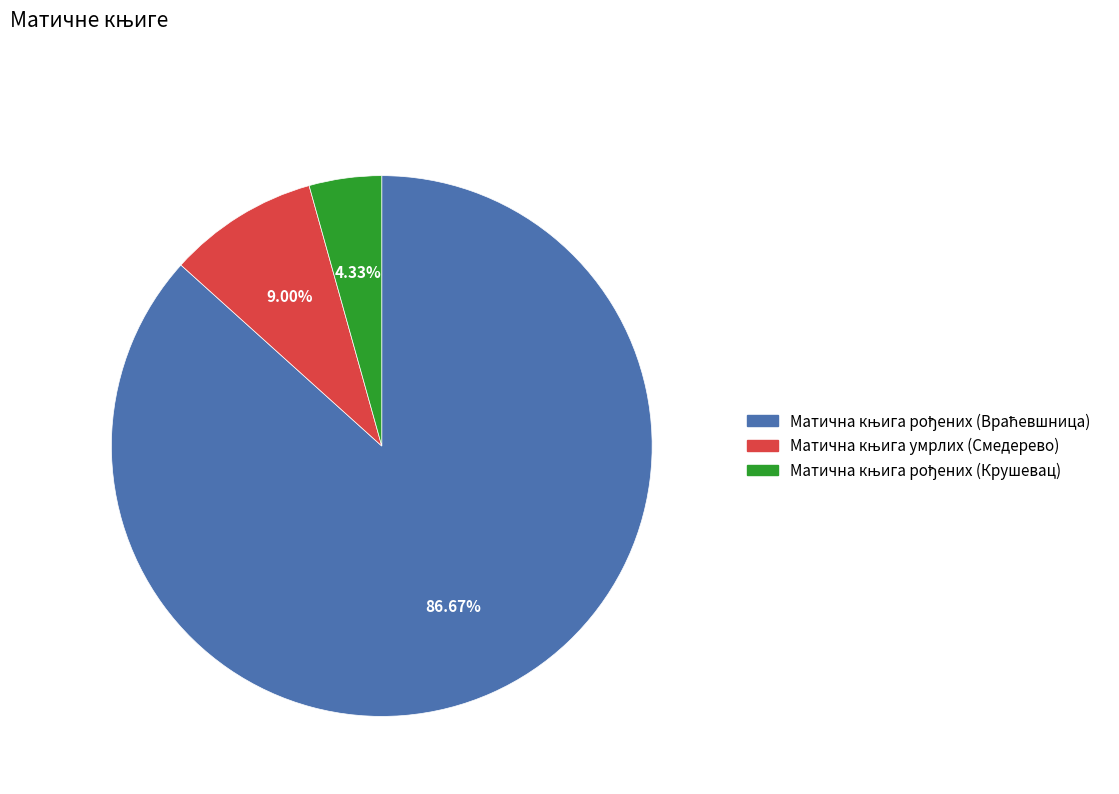

How many slices are in this pie chart?

3